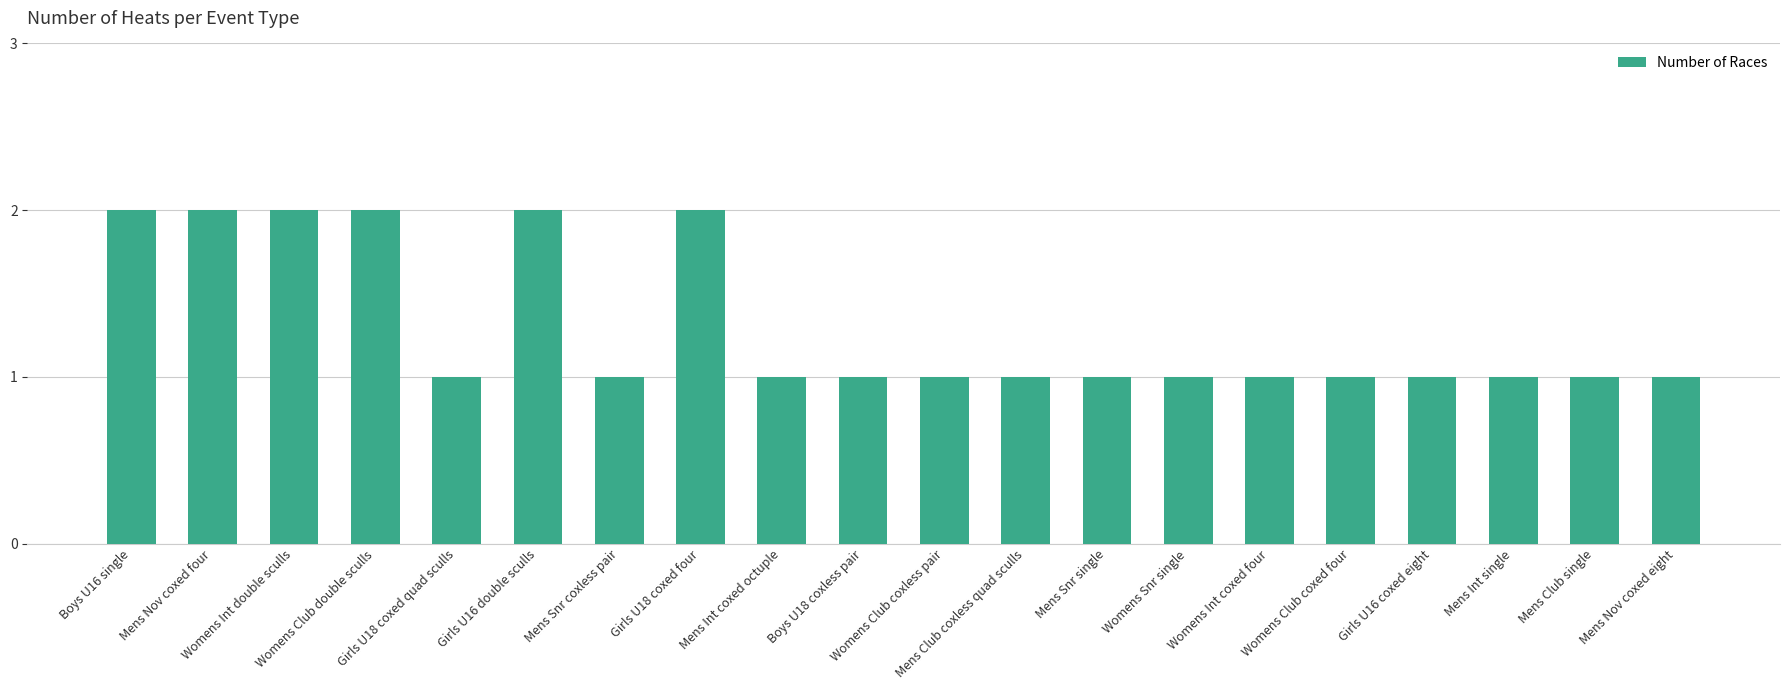

Does the chart contain stacked bars?

No